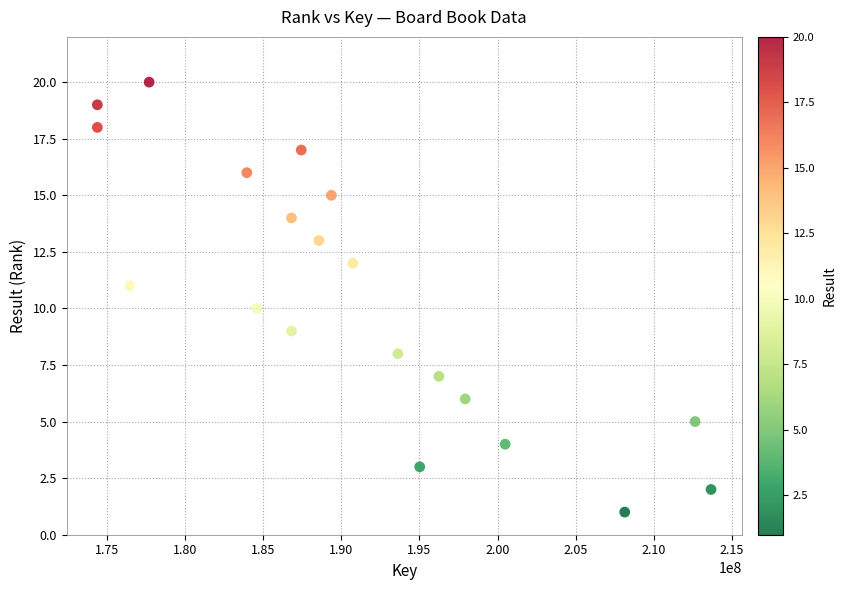

What is the range of X values (max minus min)?

39253953